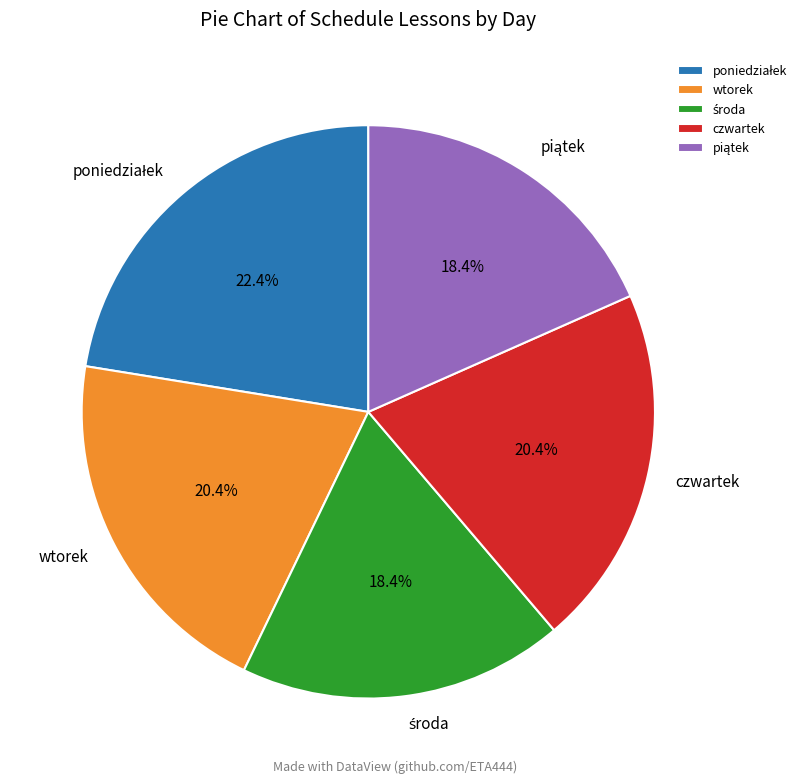

To the nearest percent, what is the difference between the largest and smallest slice percentages?

4%